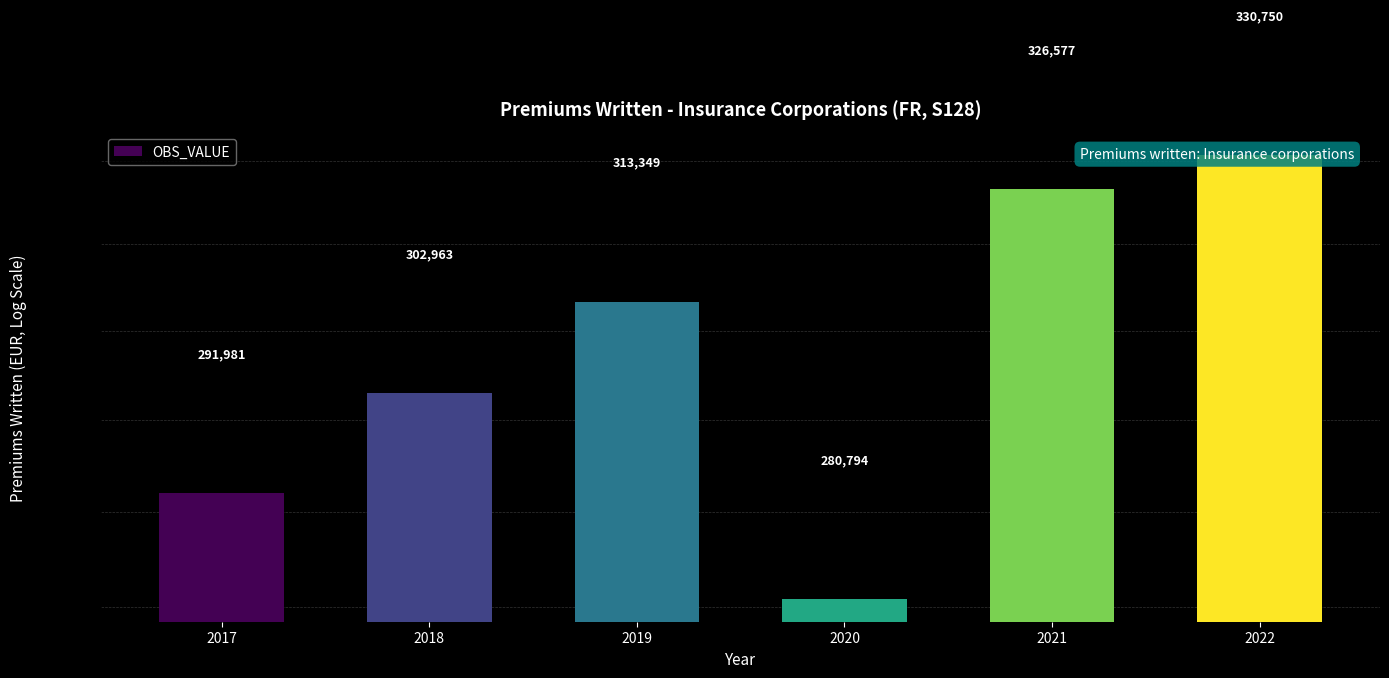

What is the minimum value shown in the chart?

280794